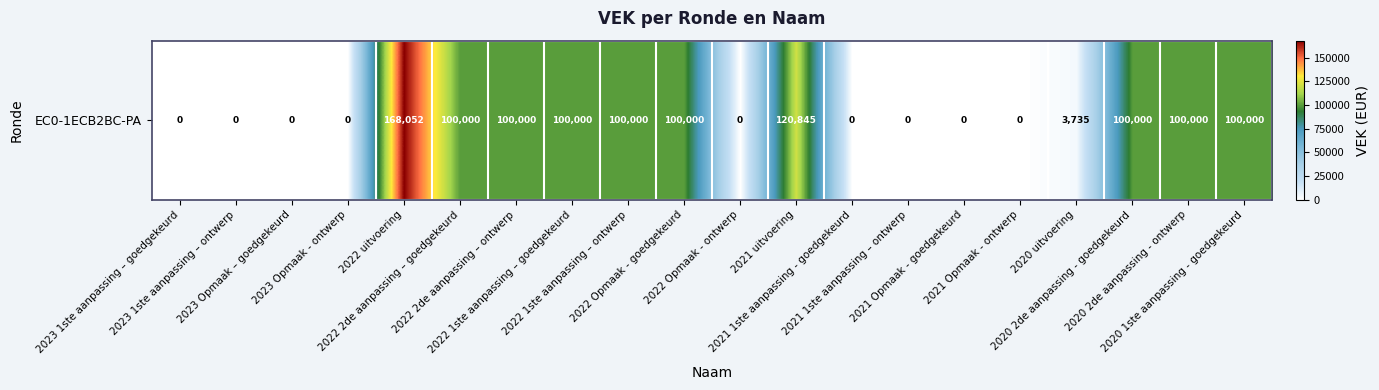

What is the sum of all values?

1092632